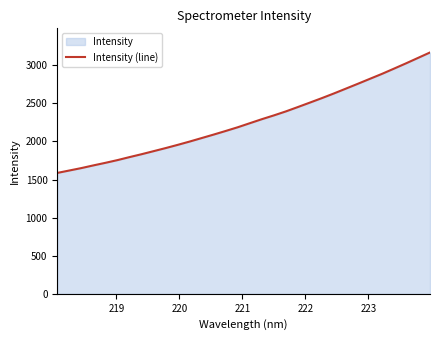

What is the difference between the maximum and minimum values?

1581.5